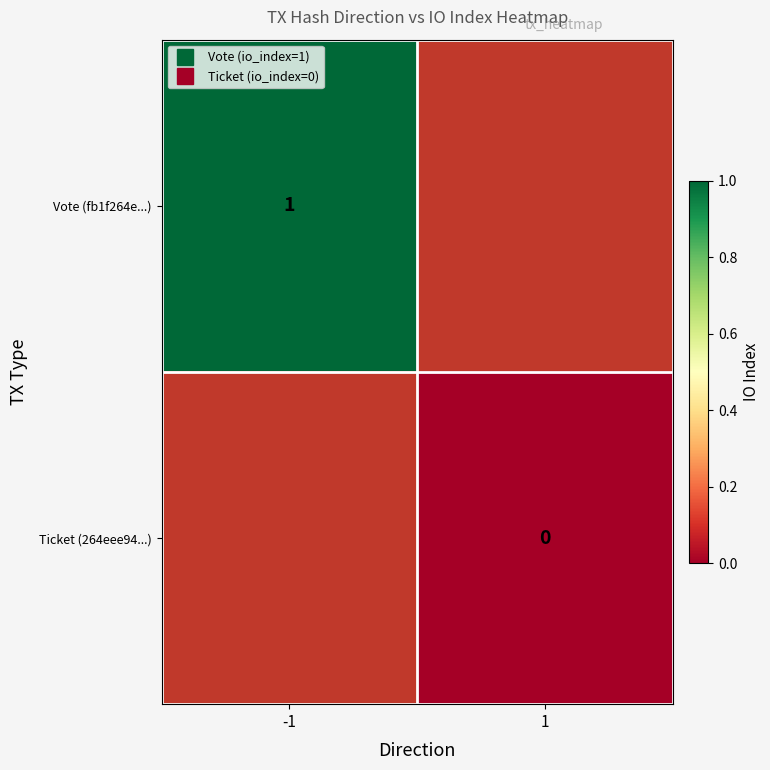

Rank the series at -1 from highest to lowest value.

Vote (fb1f264e...), Ticket (264eee94...)